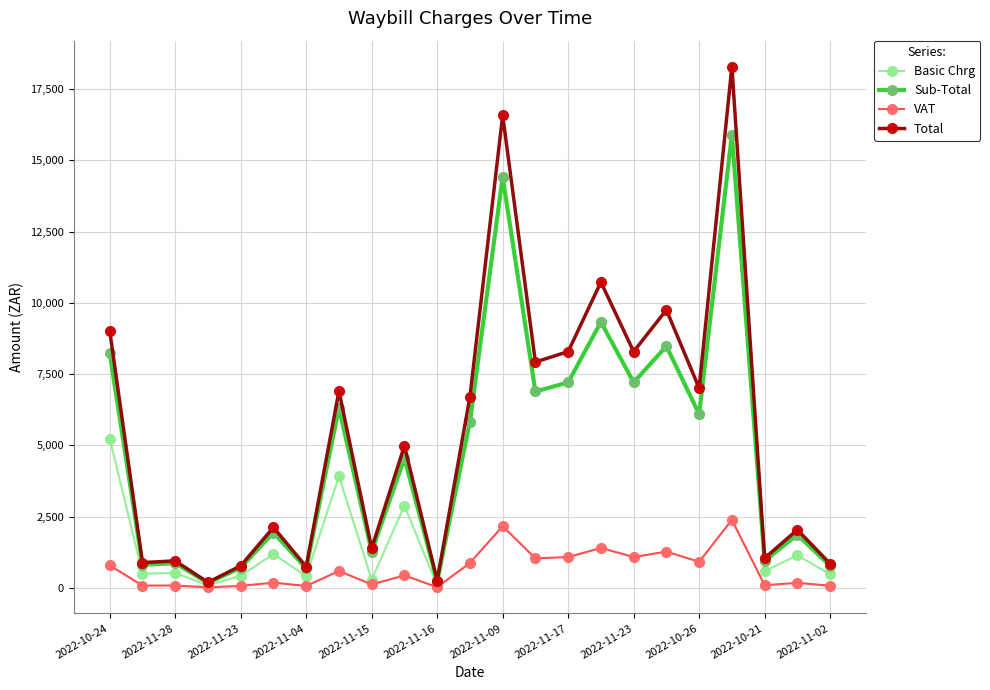

Which series has the widest spread of values?

Total